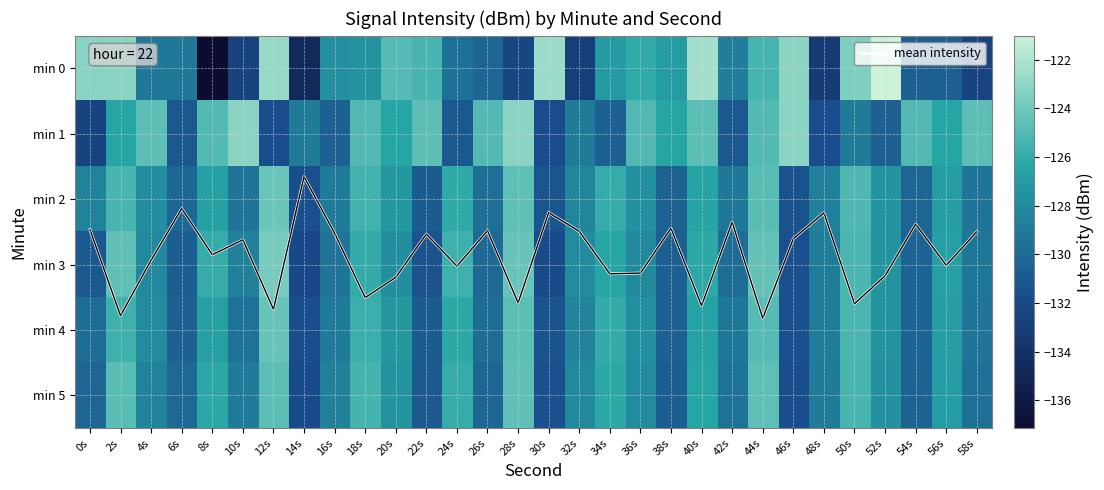

What is the difference between the second highest and second lowest values in the min 3 series?

7.5